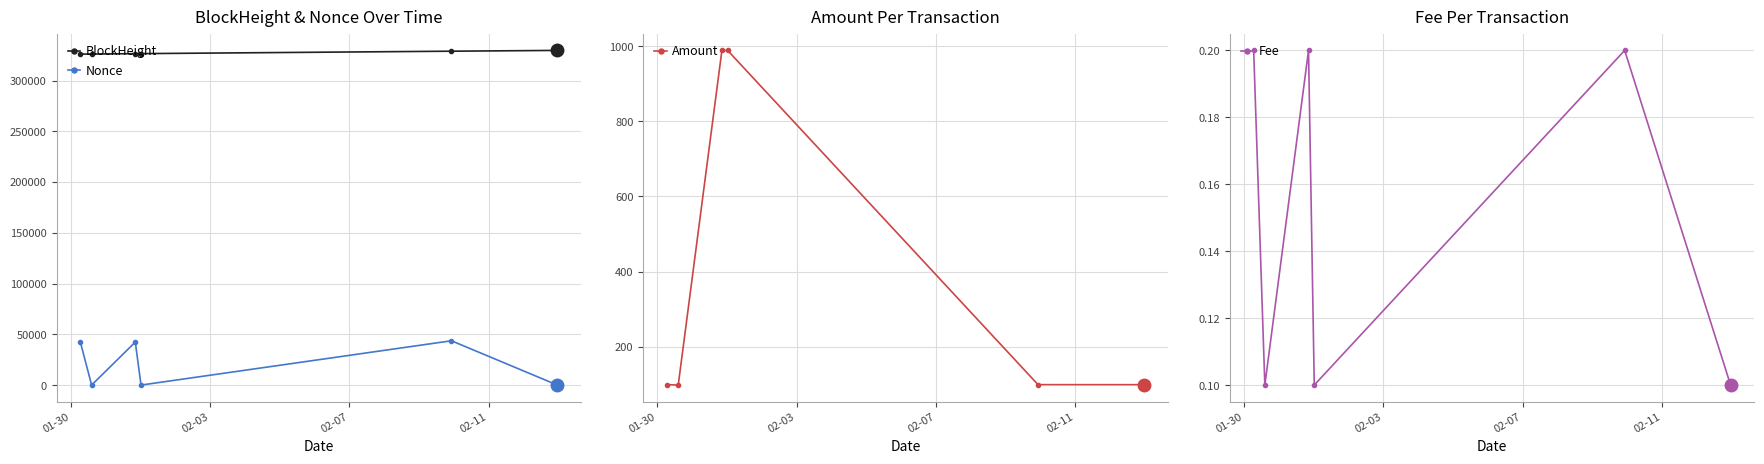

True or false: BlockHeight and Fee intersect in this chart.

False